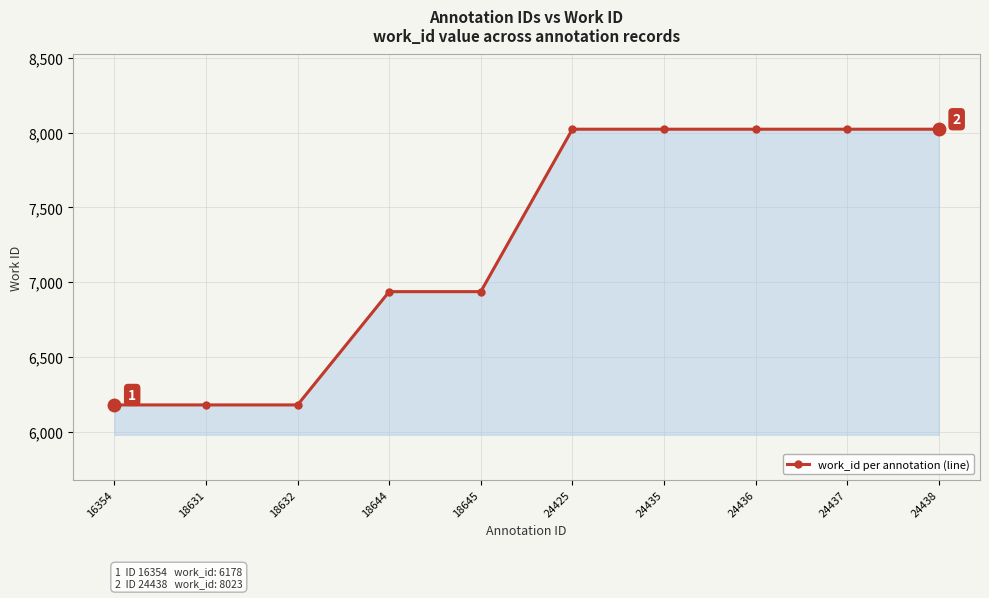

The value at 18632 is 6178. True or false?

True